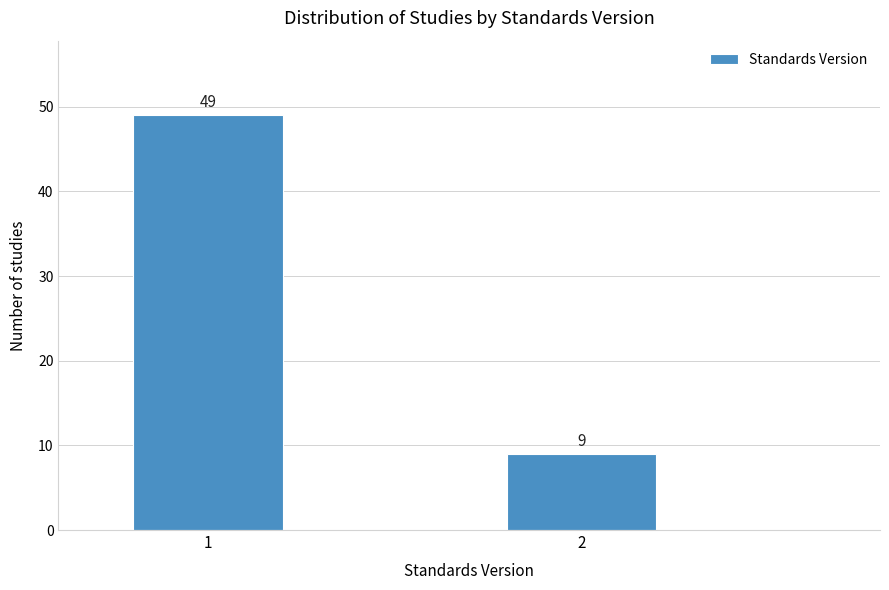

Reading right to left, list all the values displayed in this chart.

2=9	1=49